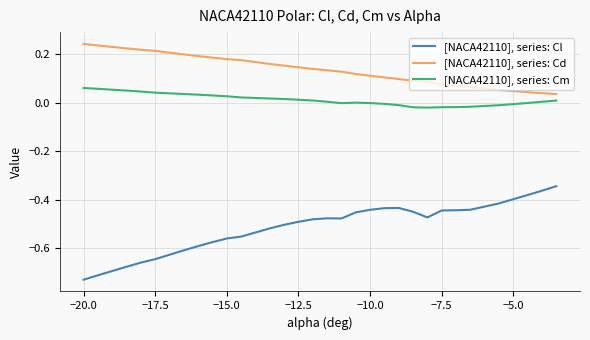

At how many categories does at least one series exceed 0?

30